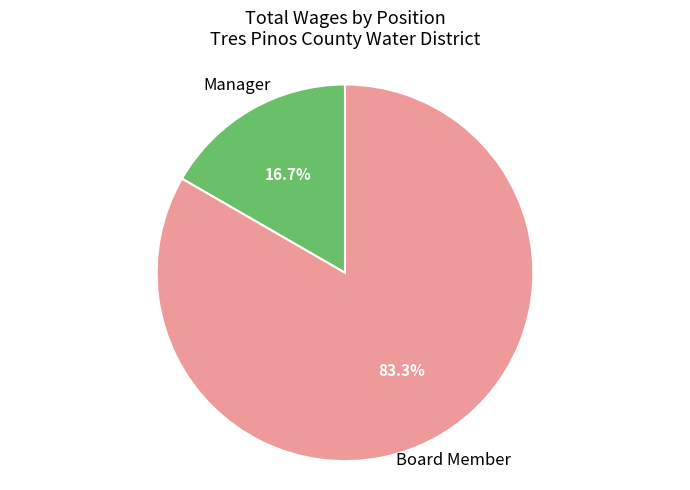

How many slices are in this pie chart?

2